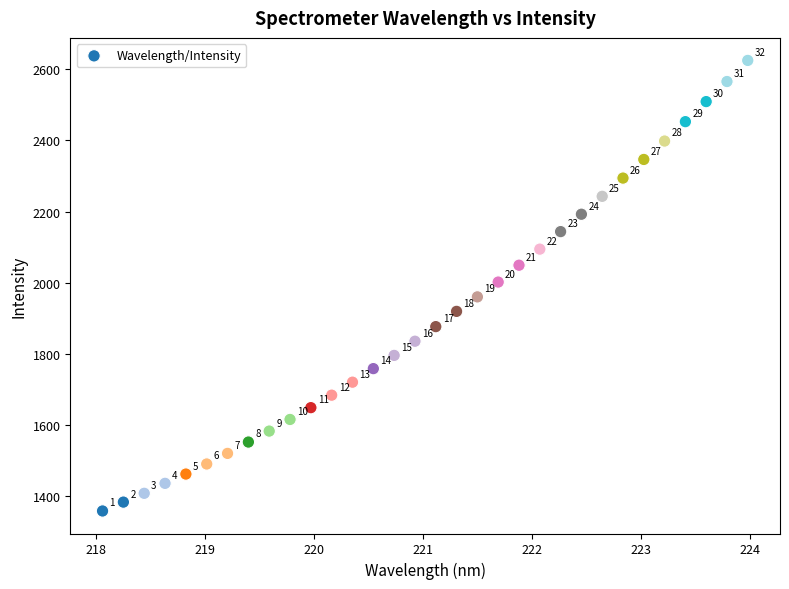

What is the range of X values (max minus min)?

5.9